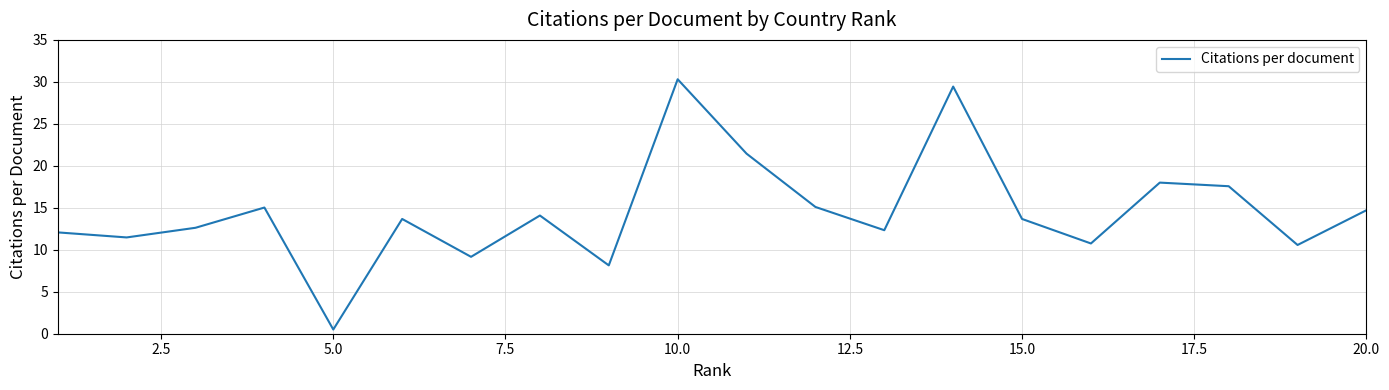

What is the greatest value displayed?

30.3